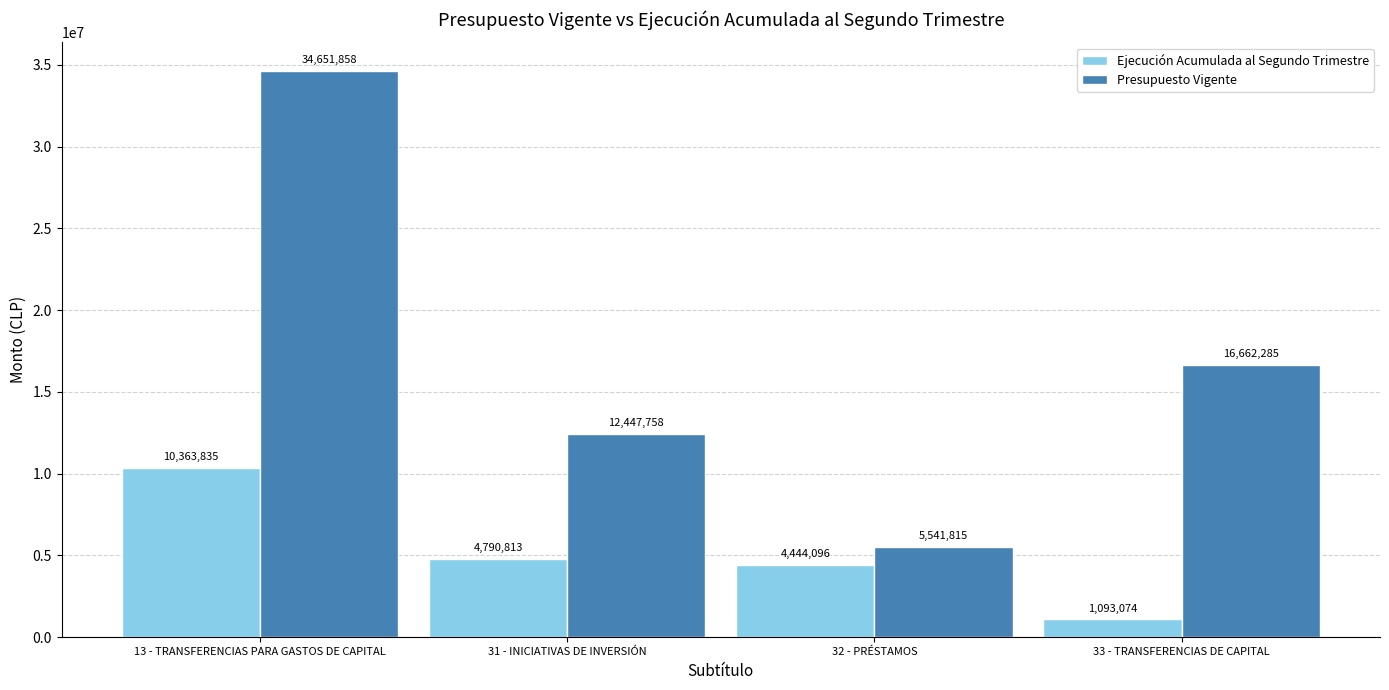

True or false: Presupuesto Vigente has a value of 34651858 at 13 - TRANSFERENCIAS PARA GASTOS DE CAPITAL.

True